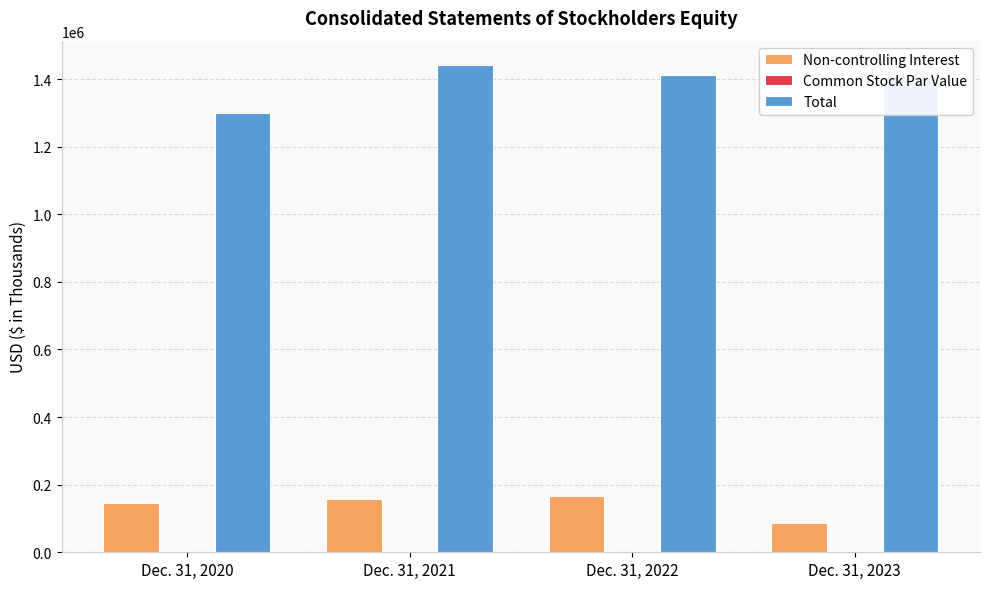

Between Dec. 31, 2020 and Dec. 31, 2021, which series saw the biggest shift?

Total